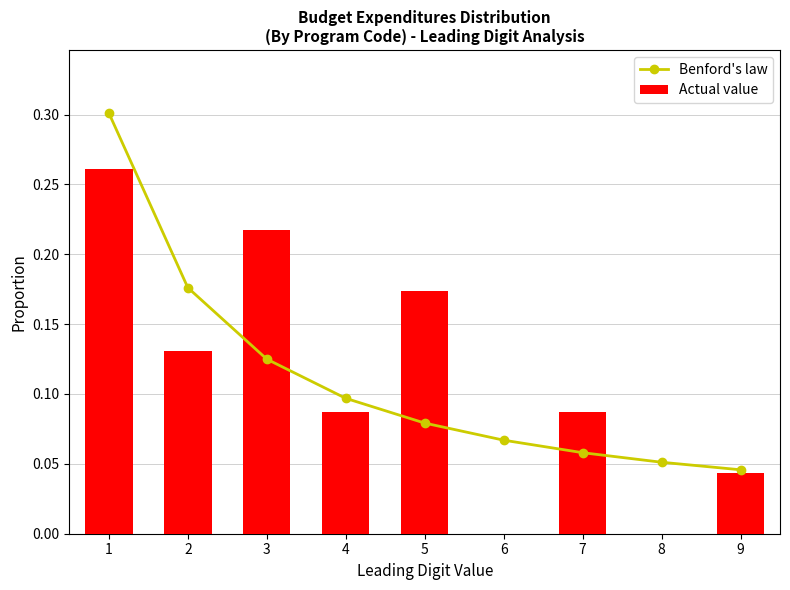

Is the value of Benford's law at 8 greater than the value of Actual value at 1?

No